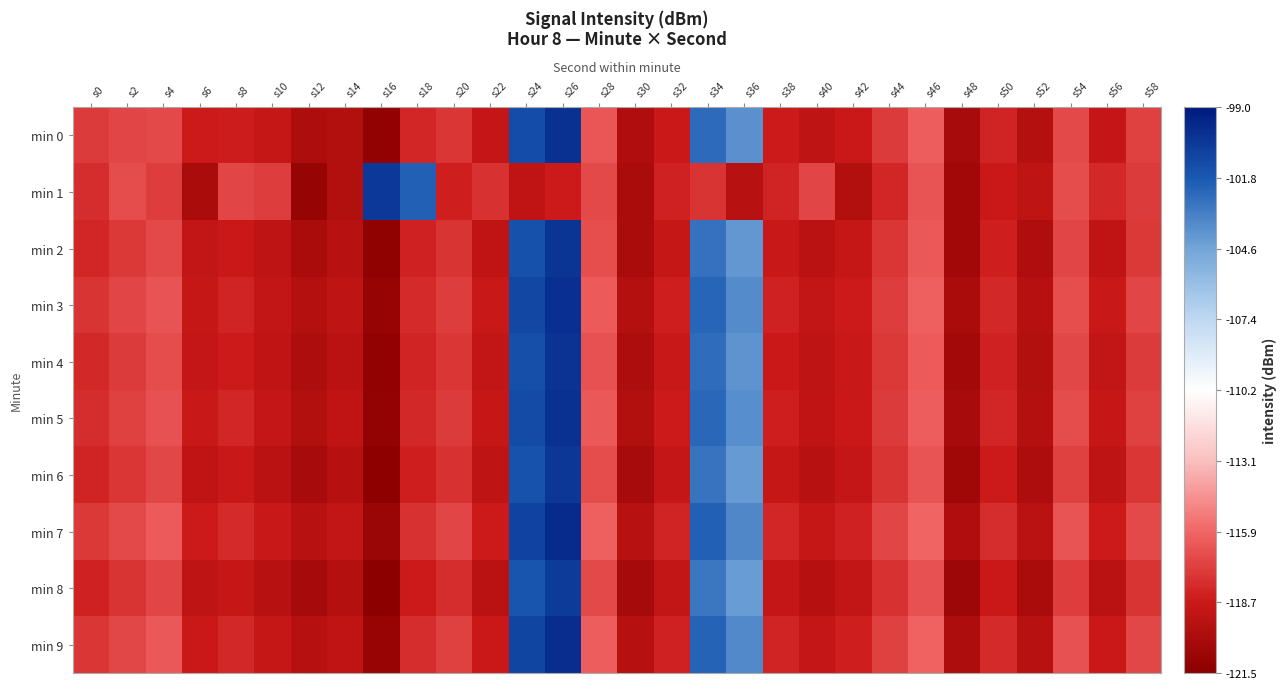

What is the total value across all series at s58?

-1173.0